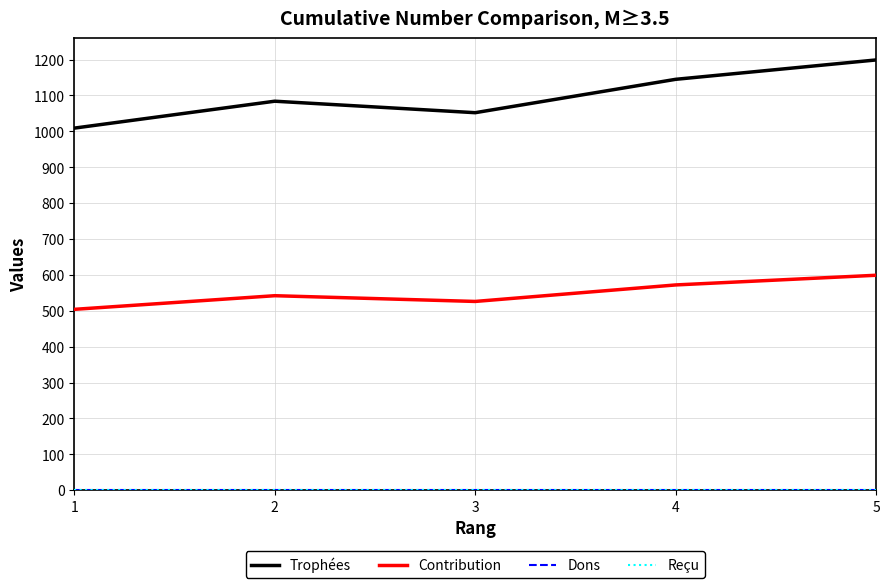

True or false: Dons and Reçu cross at least once.

False